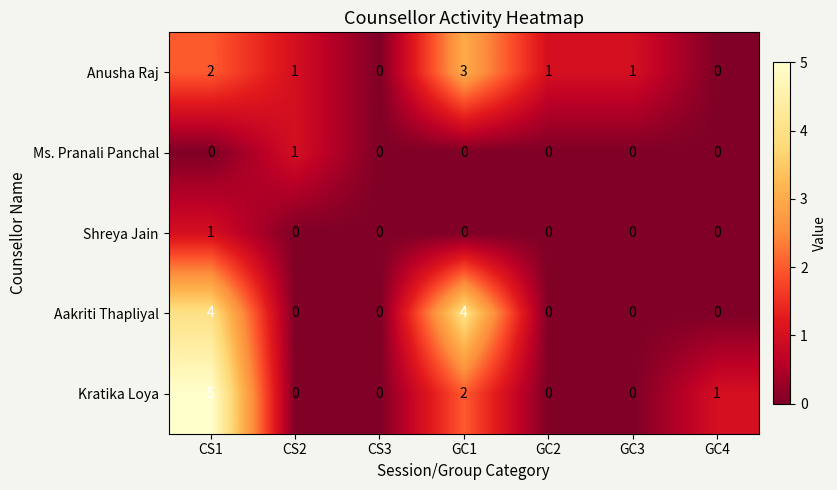

How many categories are shown in the chart?

7